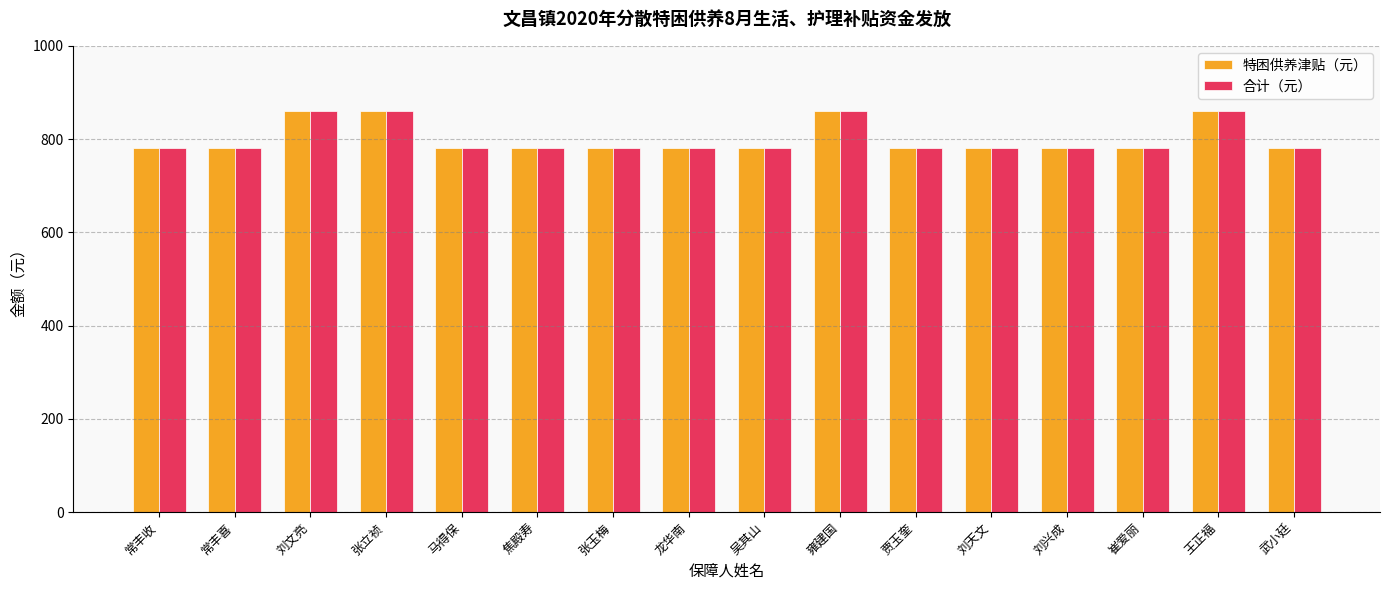

Reading left to right, what are all the values shown in this chart?

特困供养津贴（元）: 常丰收=780	常丰喜=780	刘文亮=860	张立祯=860	马得保=780	焦殿寿=780	张玉梅=780	龙华南=780	吴其山=780	雍建国=860	贾玉奎=780	刘天文=780	刘兴成=780	崔爱丽=780	王正福=860	武小廷=780
合计（元）: 常丰收=780	常丰喜=780	刘文亮=860	张立祯=860	马得保=780	焦殿寿=780	张玉梅=780	龙华南=780	吴其山=780	雍建国=860	贾玉奎=780	刘天文=780	刘兴成=780	崔爱丽=780	王正福=860	武小廷=780